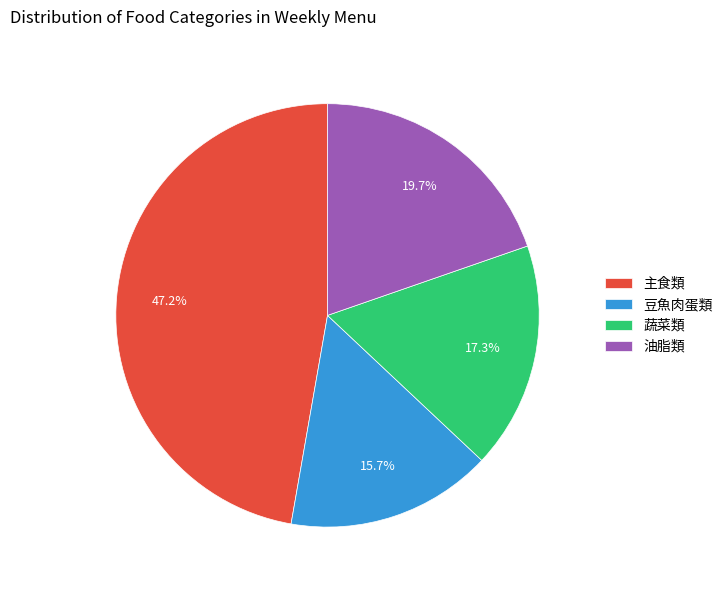

To the nearest percent, what is the average slice percentage?

25%